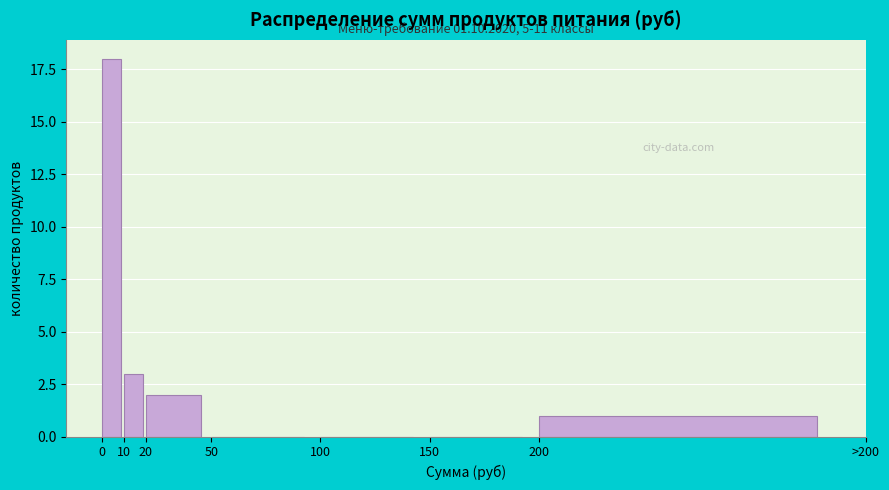

Reading left to right, transcribe all the data shown in this chart.

0=18	10=3	20=2	50=0	100=0	150=0	200=1